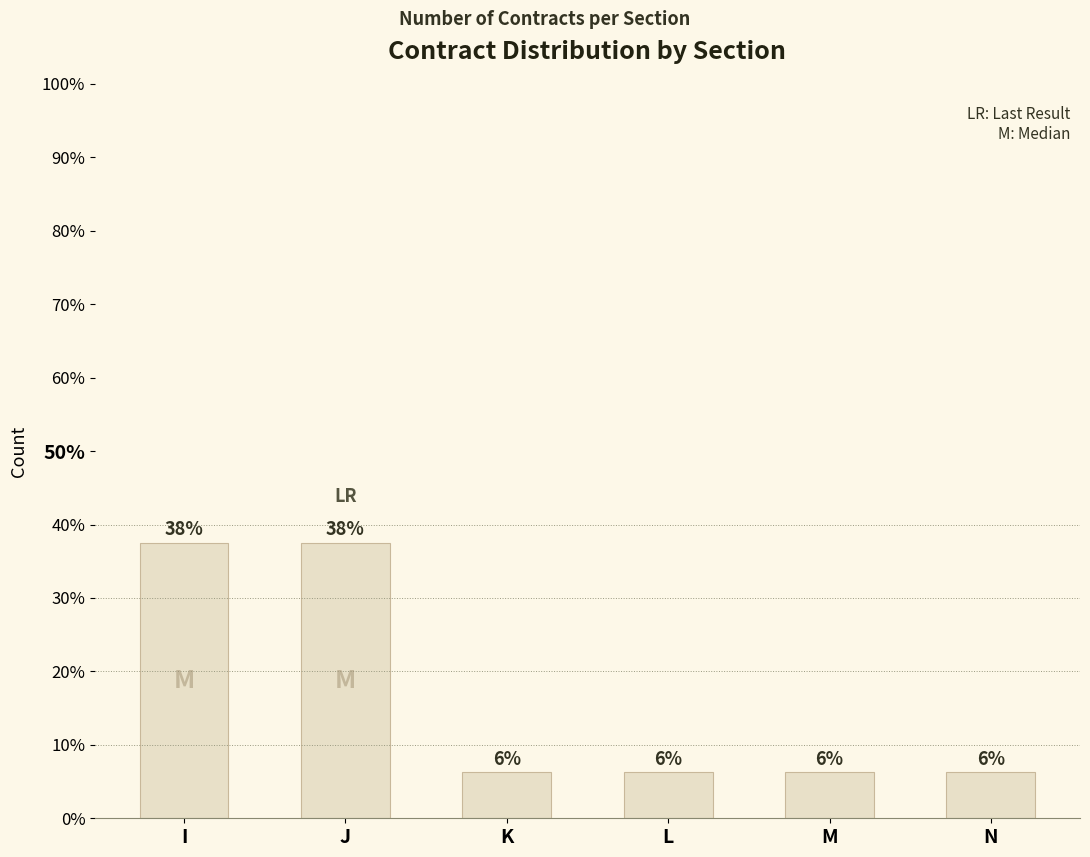

Rank the categories by value from lowest to highest.

K, L, M, N, I, J